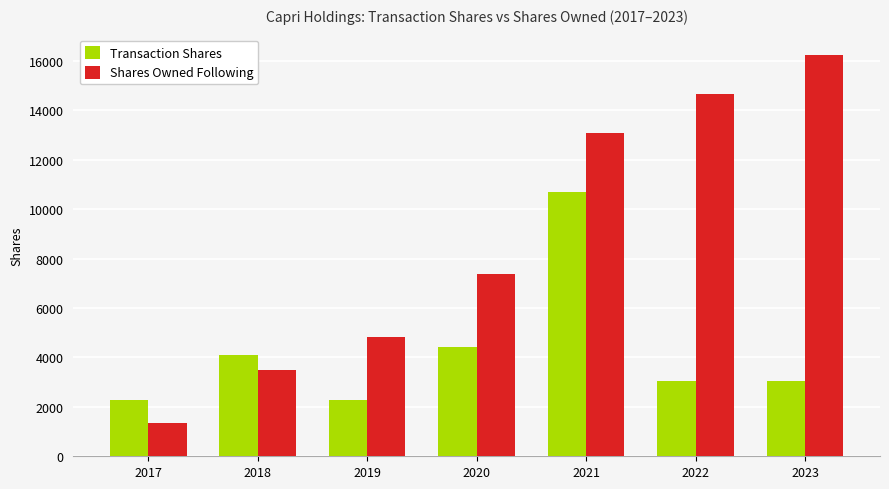

The Transaction Shares series shows 2281 at 2019. True or false?

True